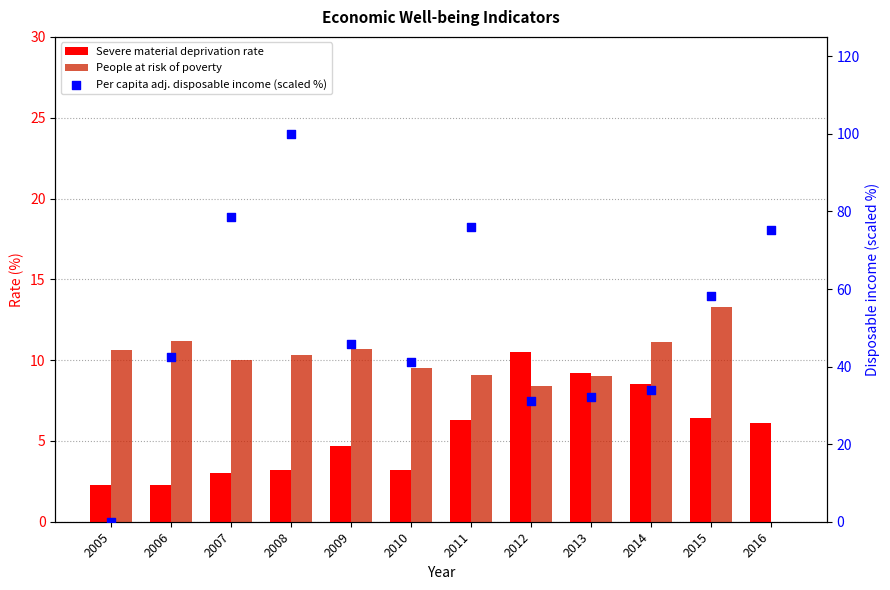

At how many categories does at least one series exceed 17?

11